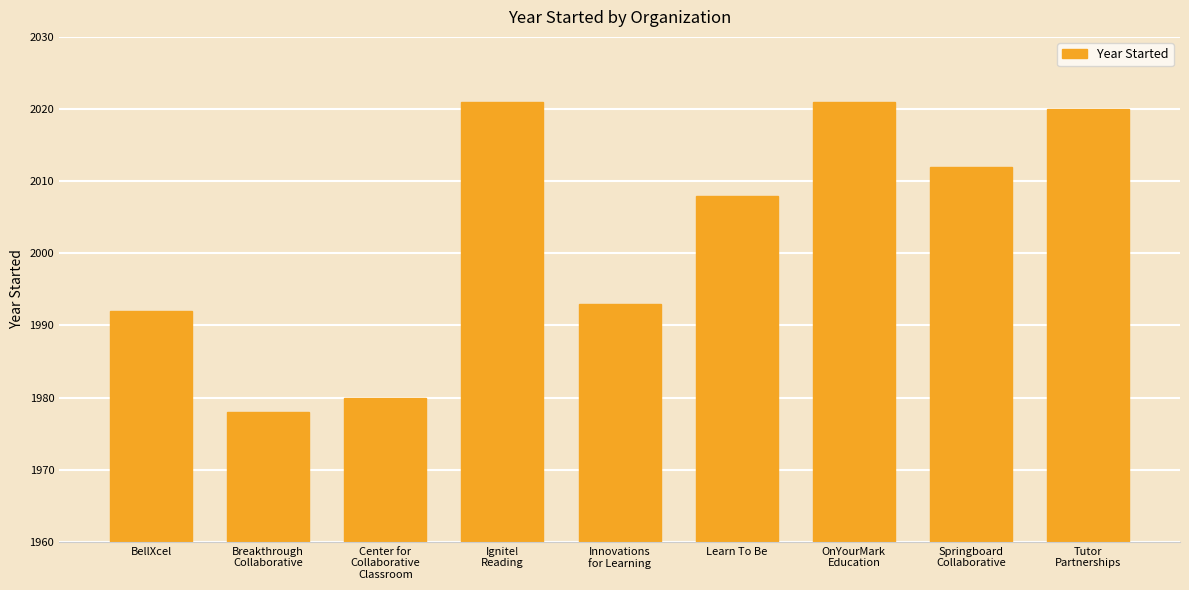

What is the smallest value displayed?

1978